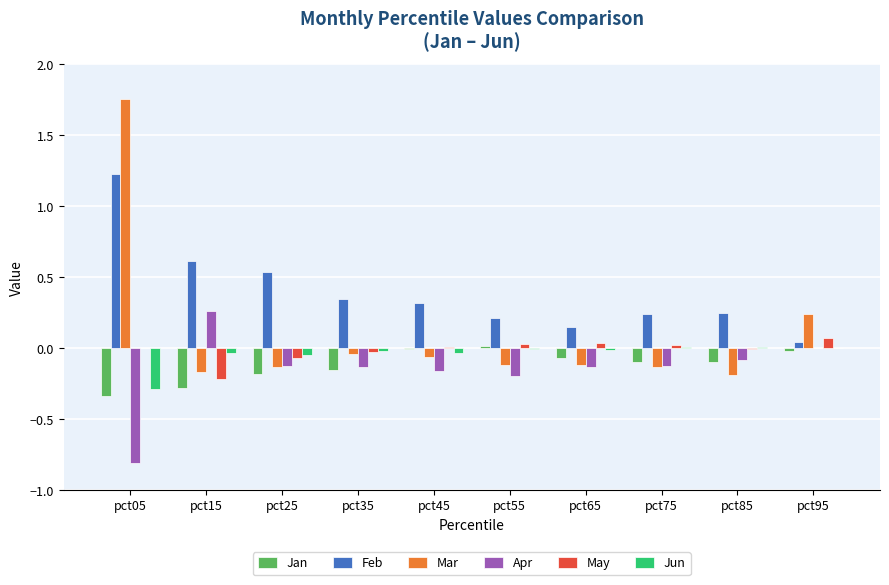

Does the chart contain stacked bars?

No